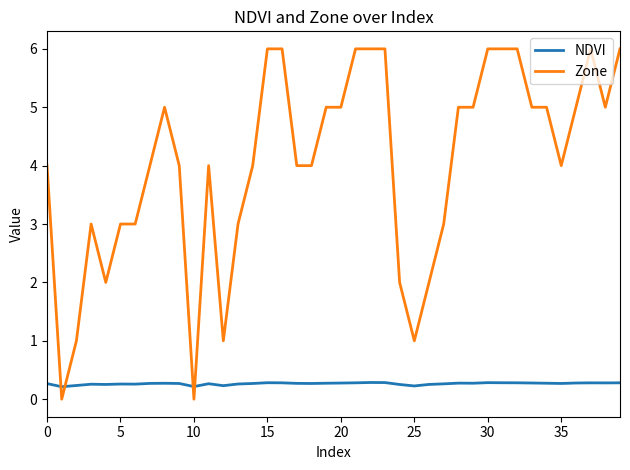

List the series in order of their overall mean, lowest first.

NDVI, Zone